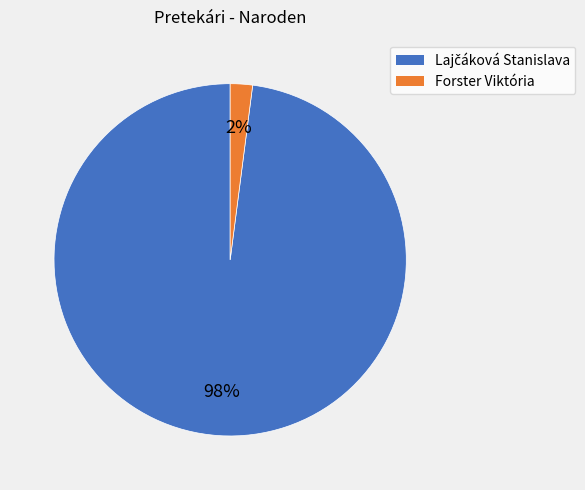

Is there any slice that represents more than half of the pie?

Yes